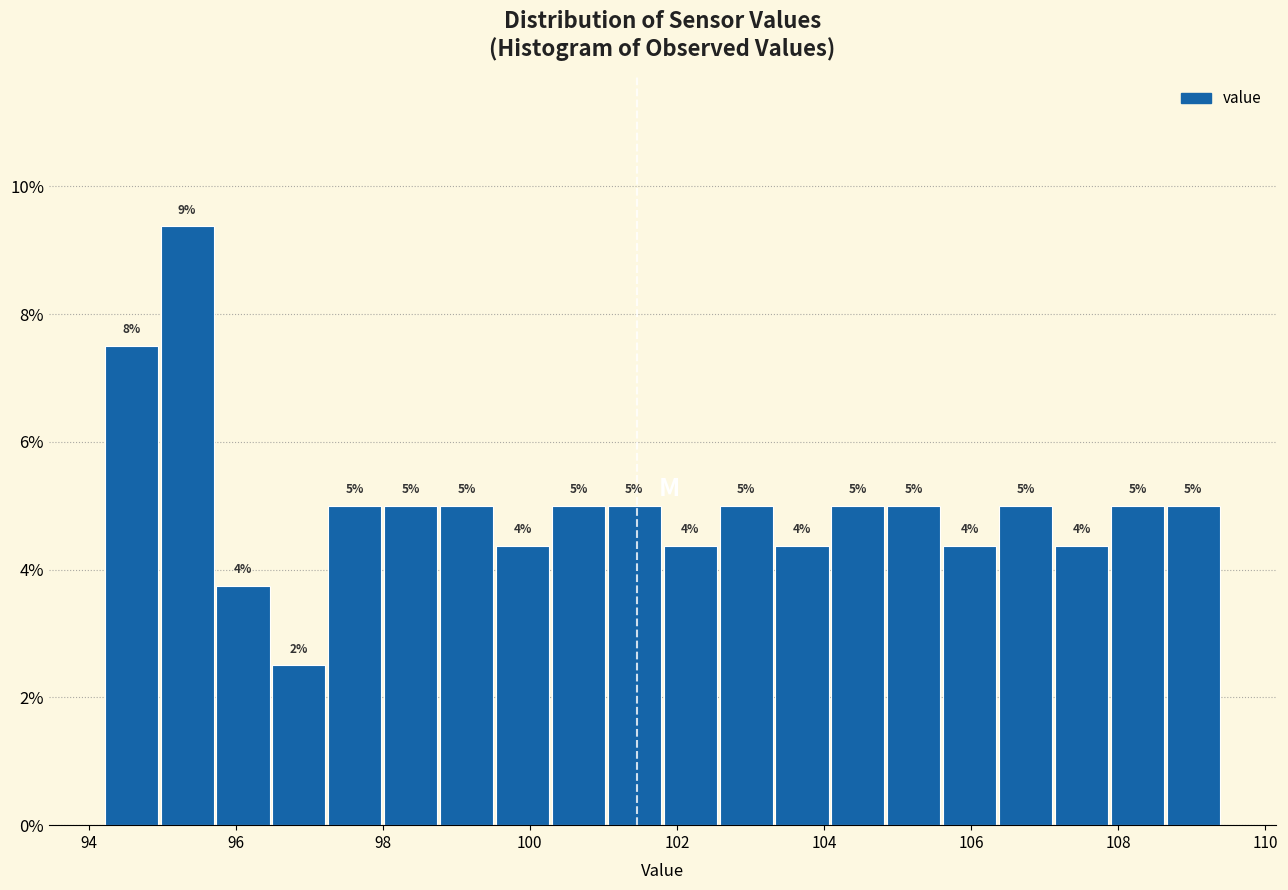

Read against the x-axis, roughly where is the centre of the tallest bar?

95.4